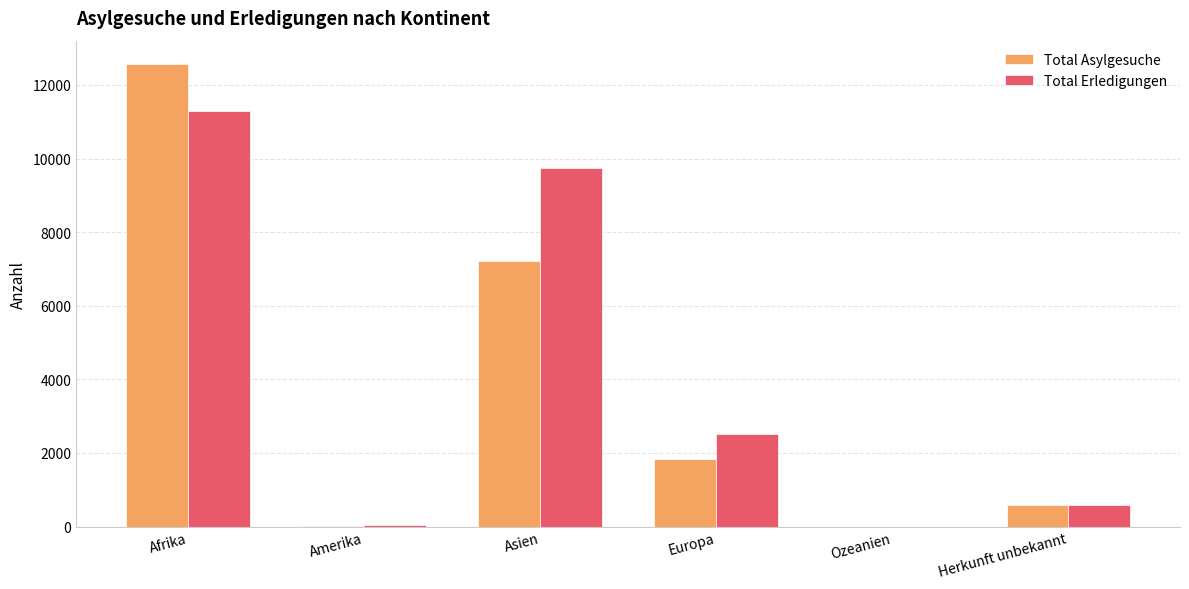

What is the sum of all Total Erledigungen values?

24164